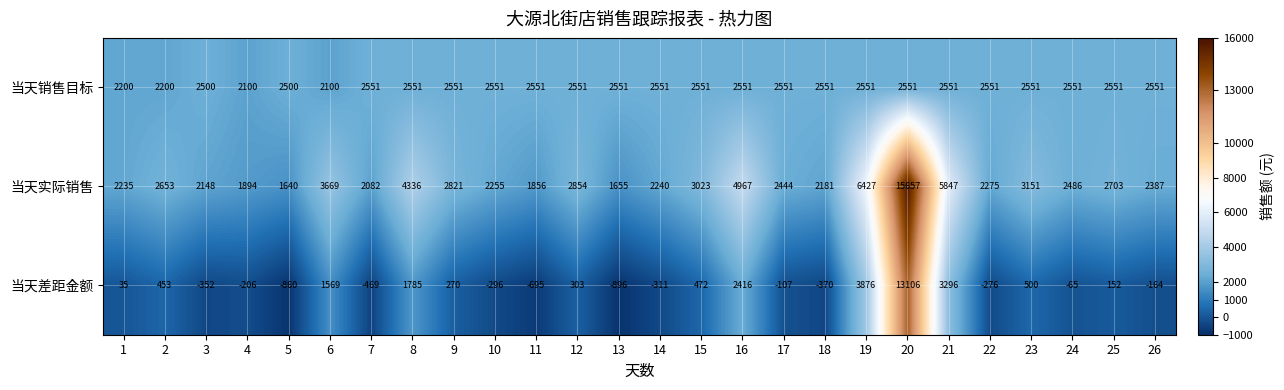

Is it true that 当天实际销售 equals 4263 at 24?

False